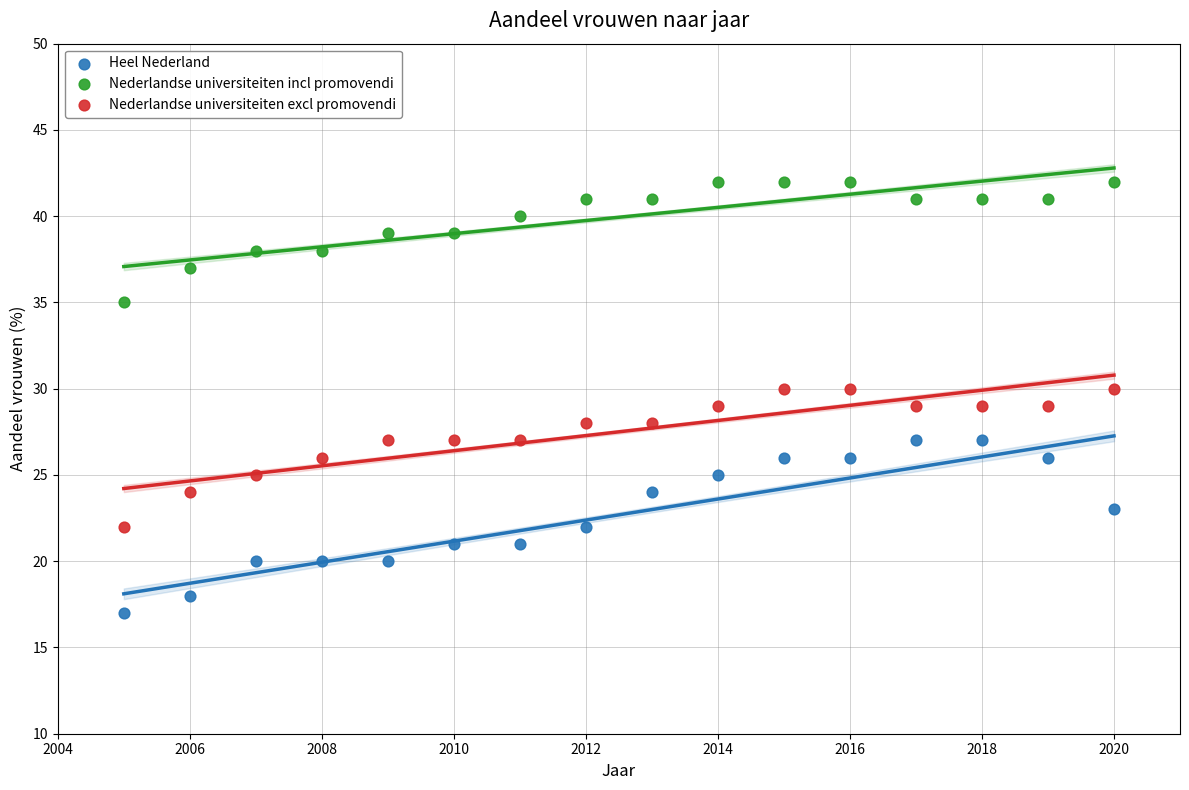

What are all the series names shown in the legend?

Heel Nederland, Nederlandse universiteiten incl promovendi, Nederlandse universiteiten excl promovendi